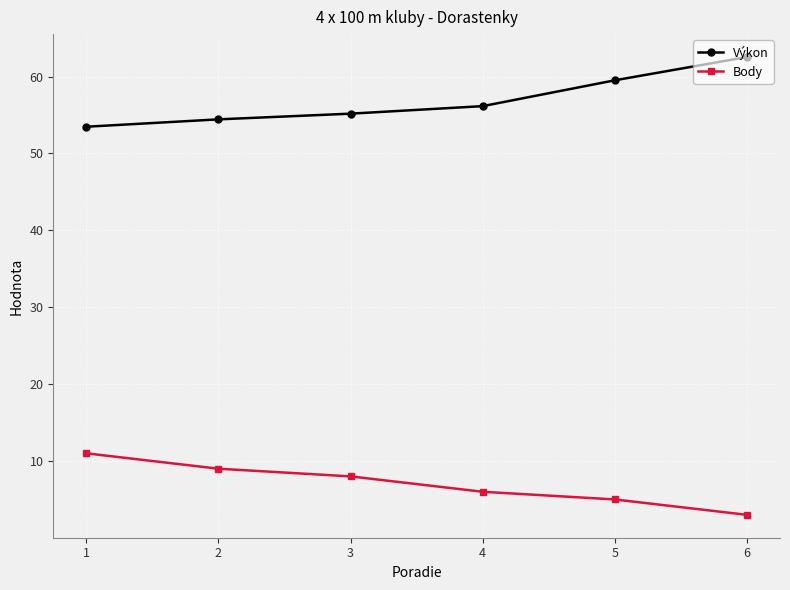

The Body series shows 4.9 at 3. True or false?

False